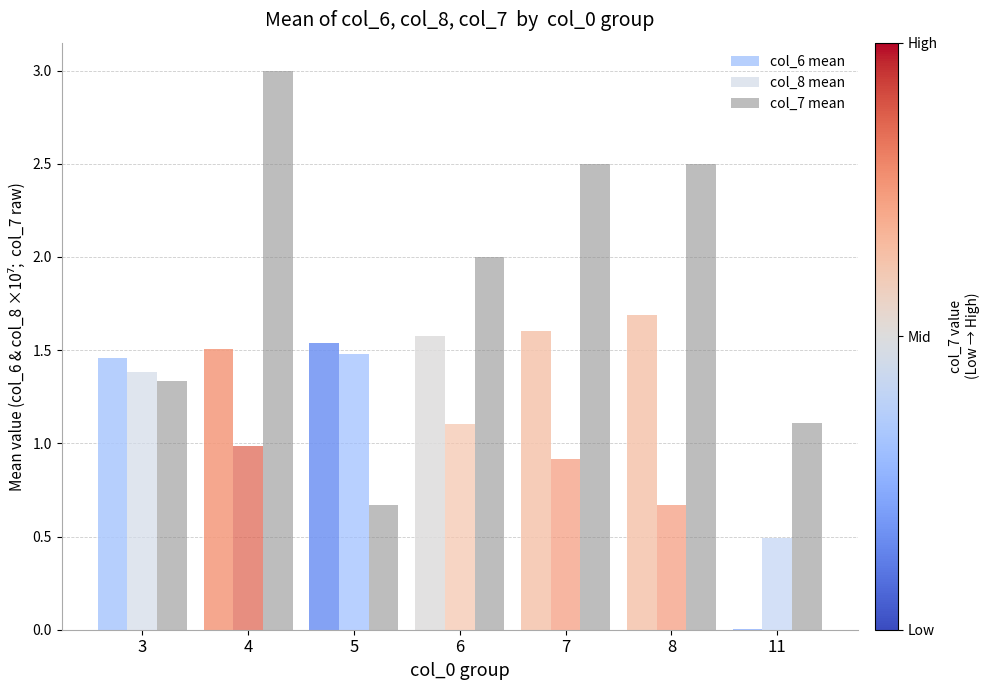

The col_7 mean series shows 1.1 at 11. True or false?

True